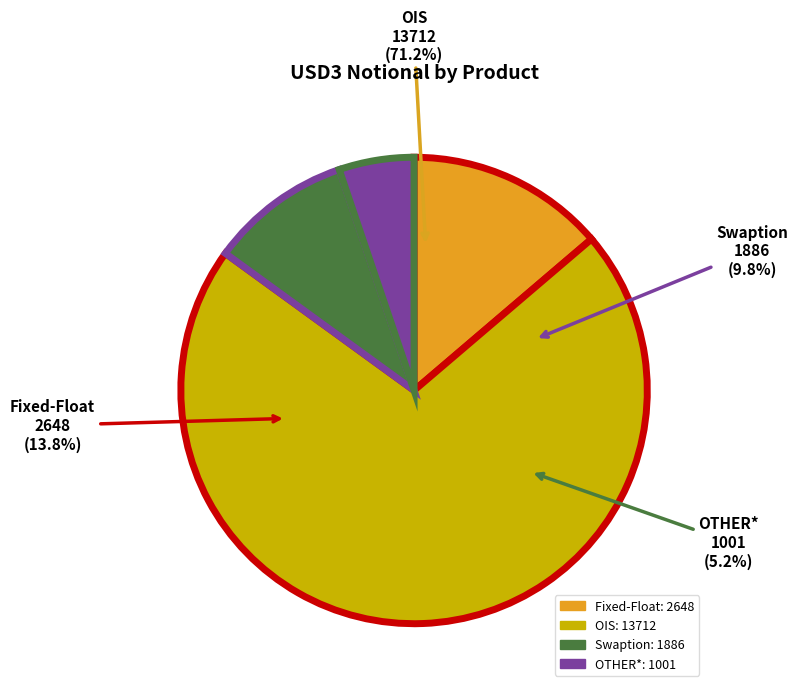

Between Fixed-Float and Swaption, which is larger?

Fixed-Float